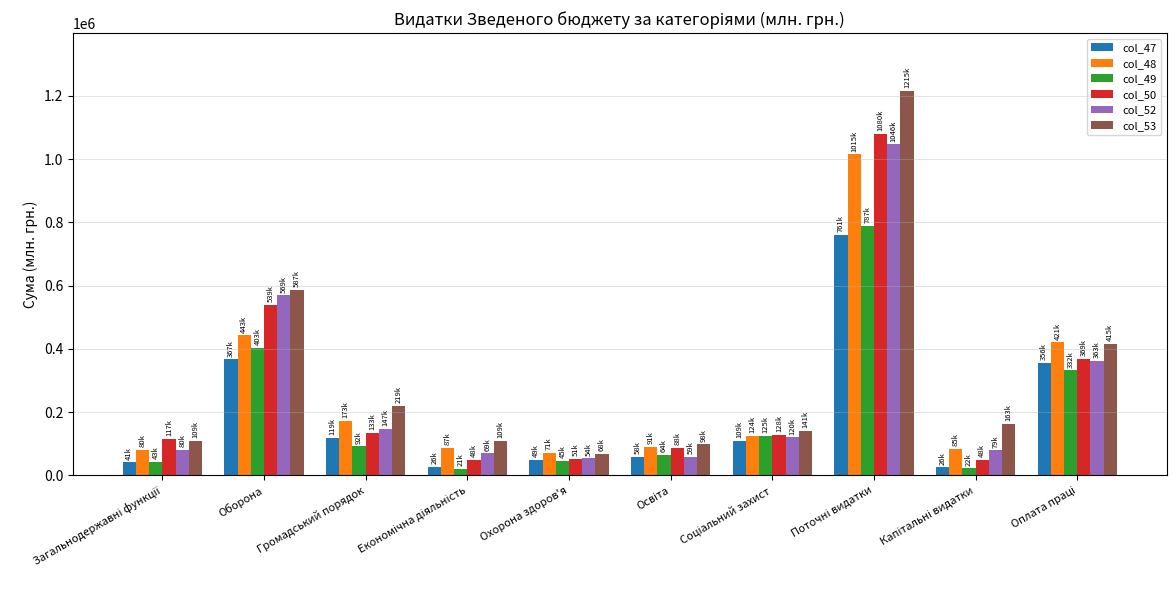

Which series has the widest spread of values?

col_53